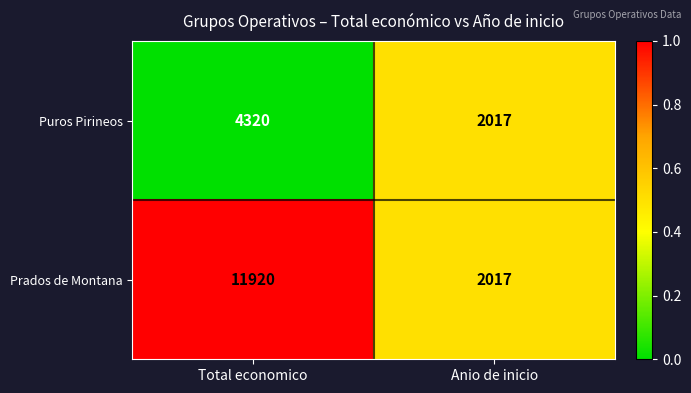

List the series in order of their overall mean, highest first.

Prados de Montana, Puros Pirineos